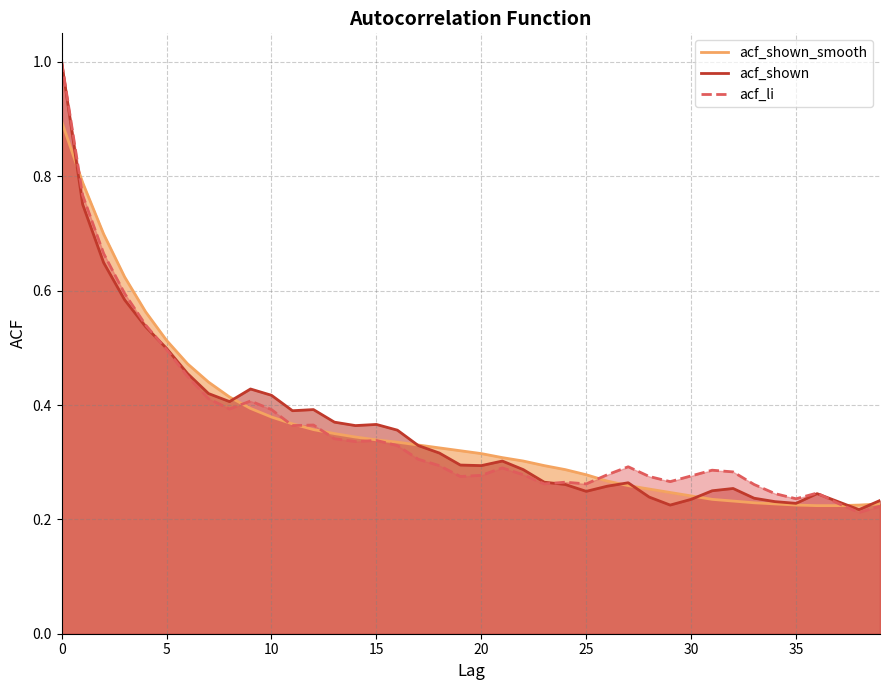

How many categories are shown in the chart?

40